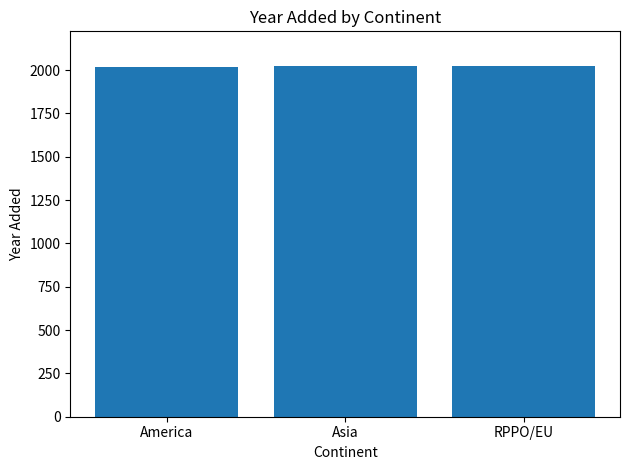

What is the ratio of the value at America to the value at RPPO/EU?

1.0